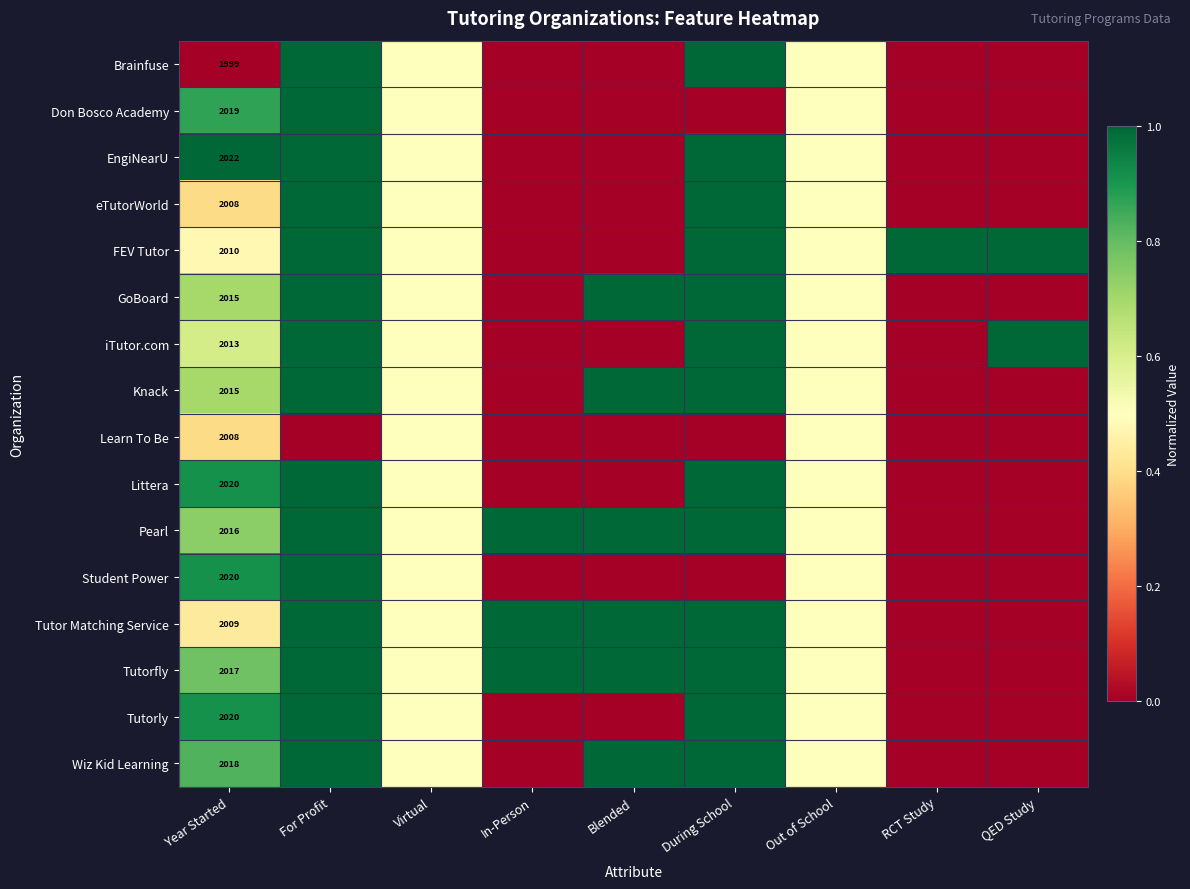

What is the total value across all series at Year Started?

32229.0